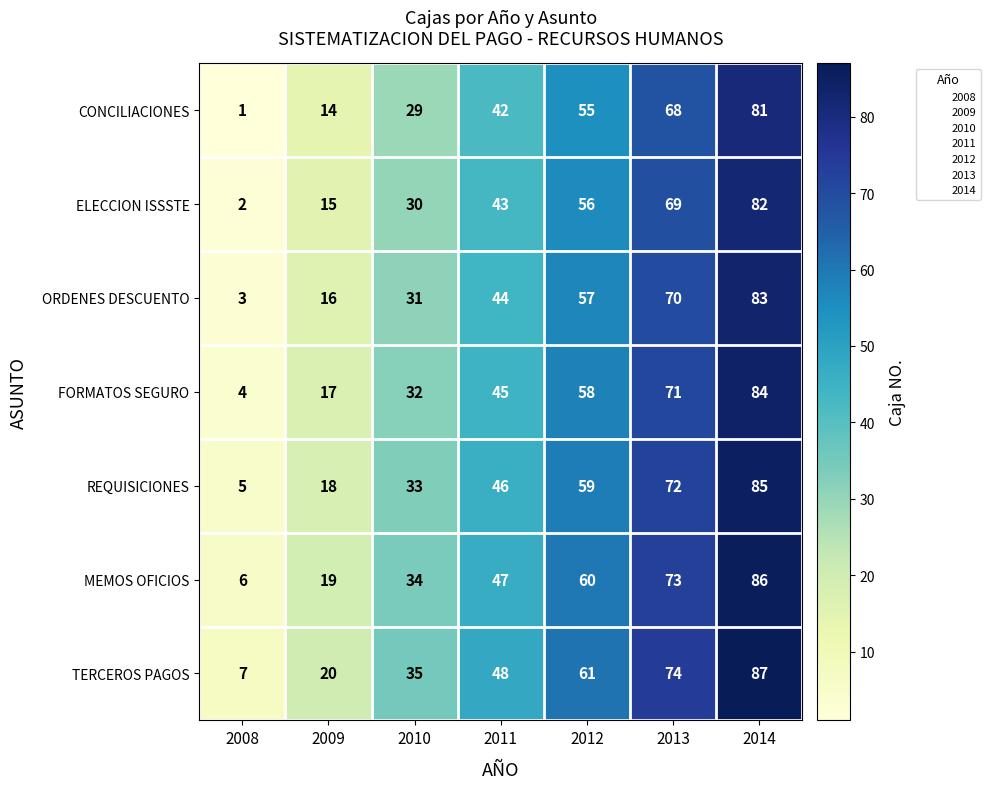

How many data points does each series have?

7